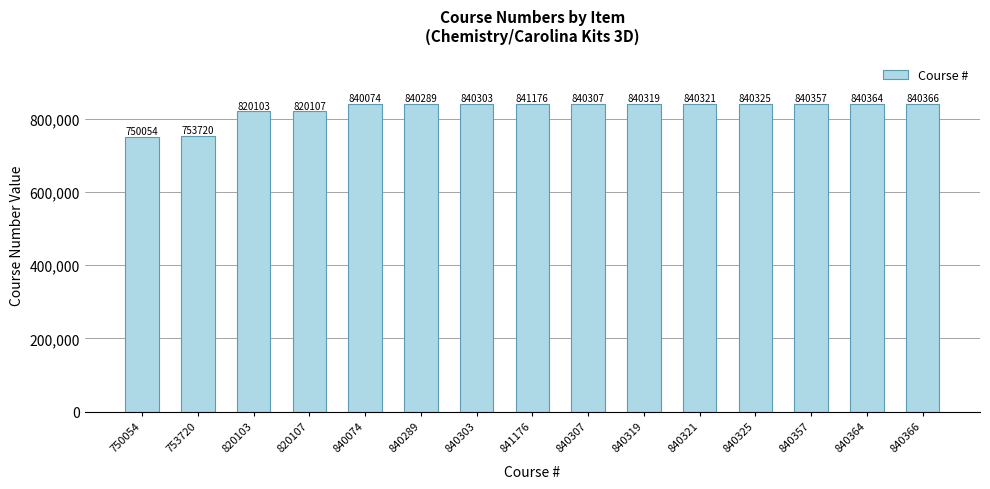

Between 840307 and 753720, which is larger?

840307